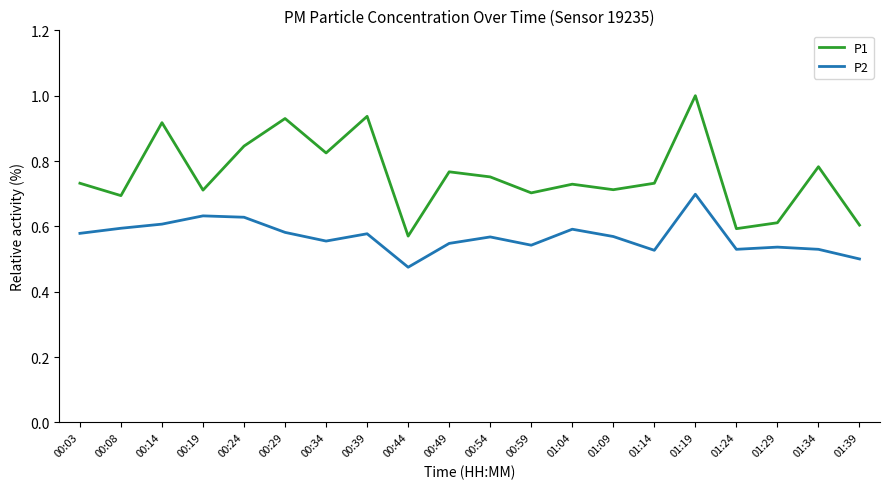

Which category has the highest value in the P2 series?

01:19